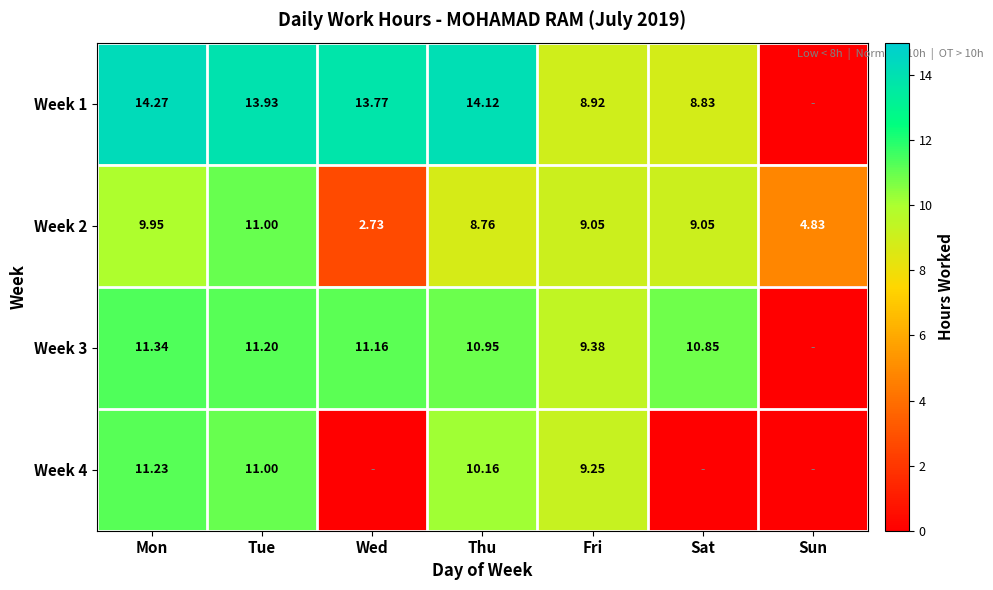

At which label does Week 2 first exceed 9?

Mon